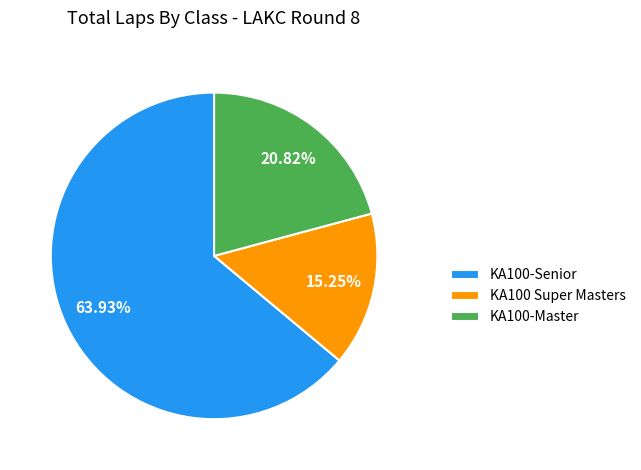

Rank the categories by value from lowest to highest.

KA100 Super Masters, KA100-Master, KA100-Senior